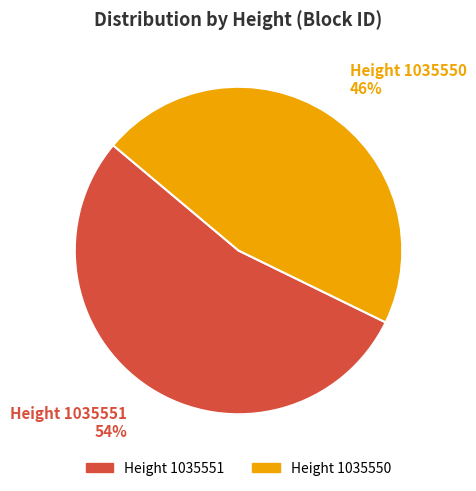

To the nearest percent, what is the average slice percentage?

50%